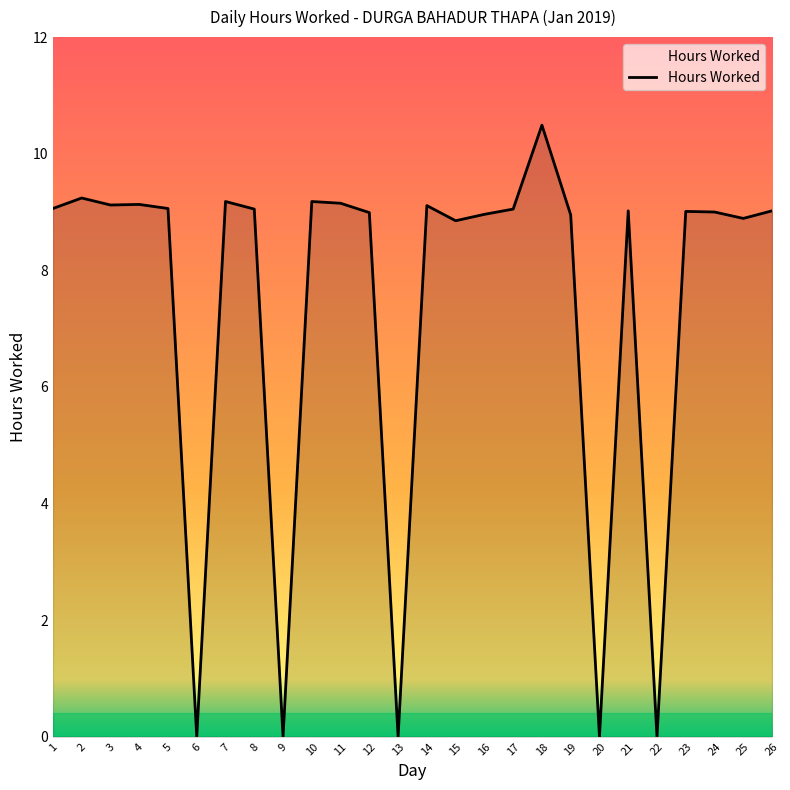

What is the difference between the second highest and second lowest values?

9.2